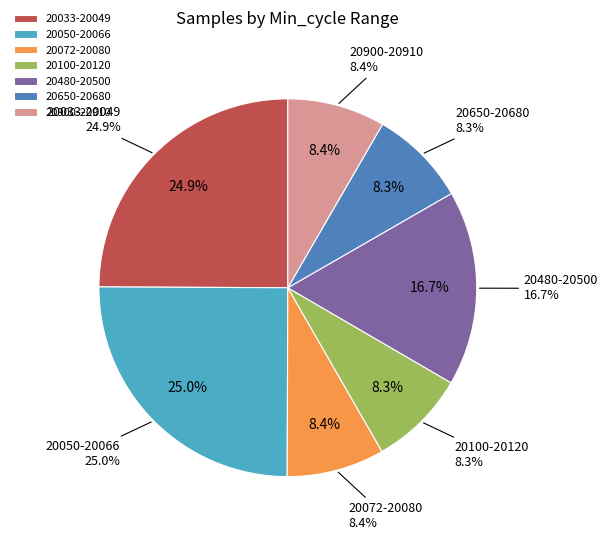

Which has a higher value, 20066 or 20043?

20043